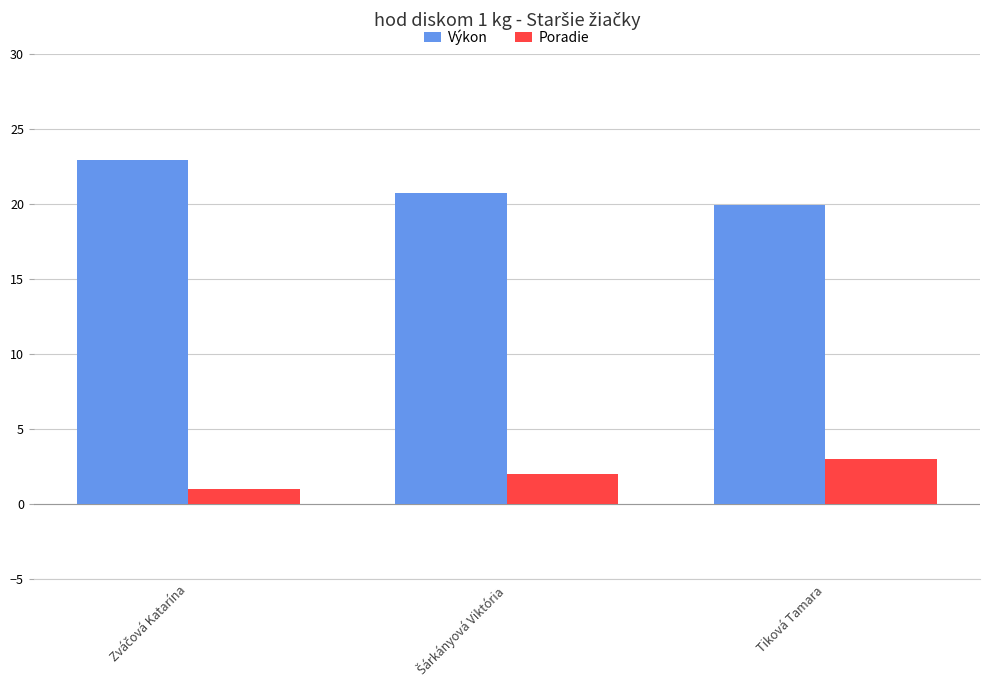

What is the average value of the Poradie series?

2.0